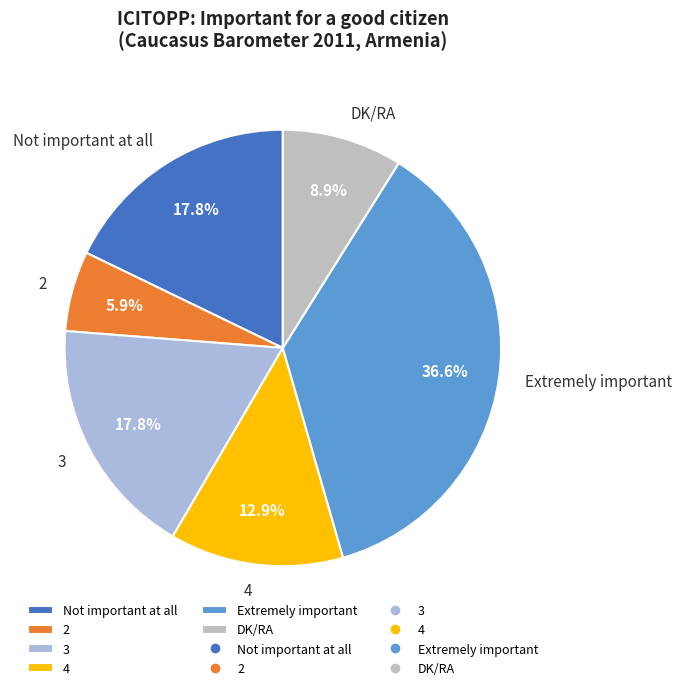

What percentage is the Extremely important slice, to the nearest percent?

37%